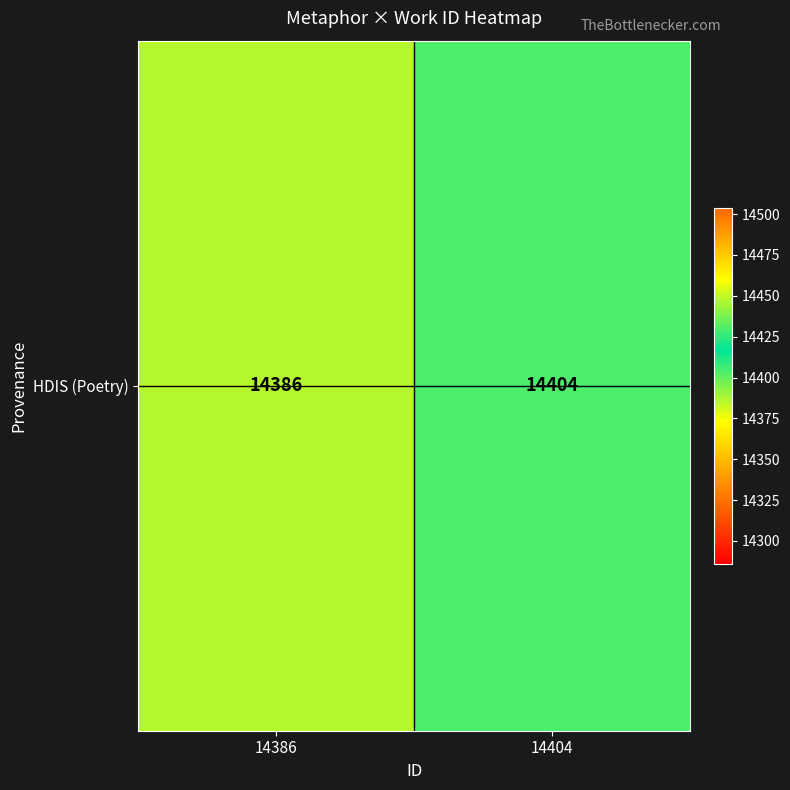

Reading left to right, list all the values displayed in this chart.

14386=14386	14404=14404